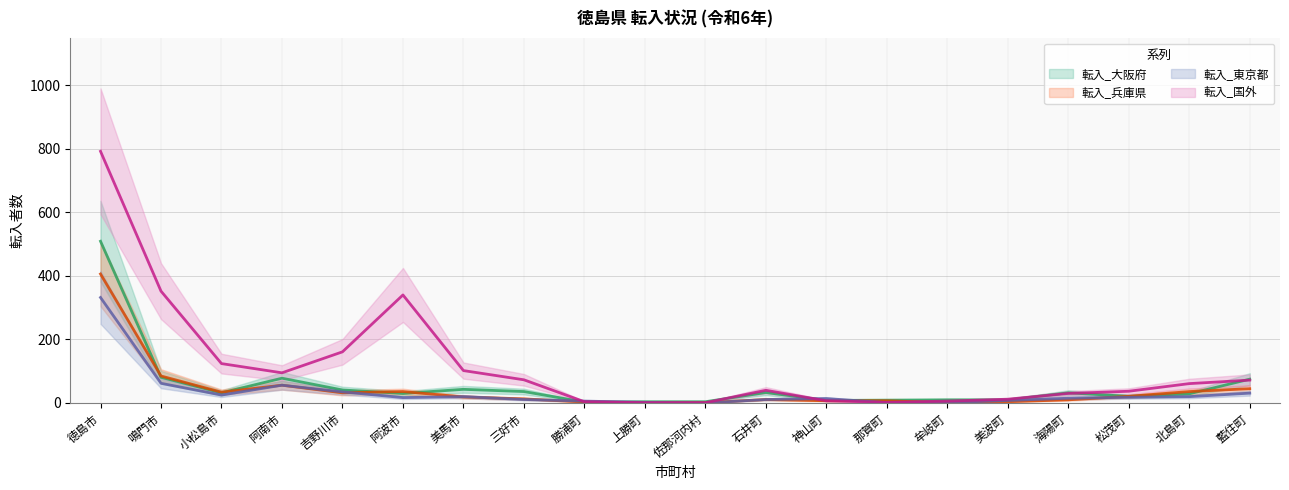

Which label corresponds to the smallest value in the chart?

佐那河内村